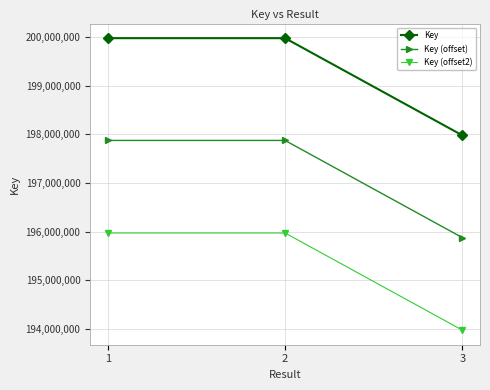

Rank the series by their maximum value, from lowest to highest.

Key (offset2), Key (offset), Key